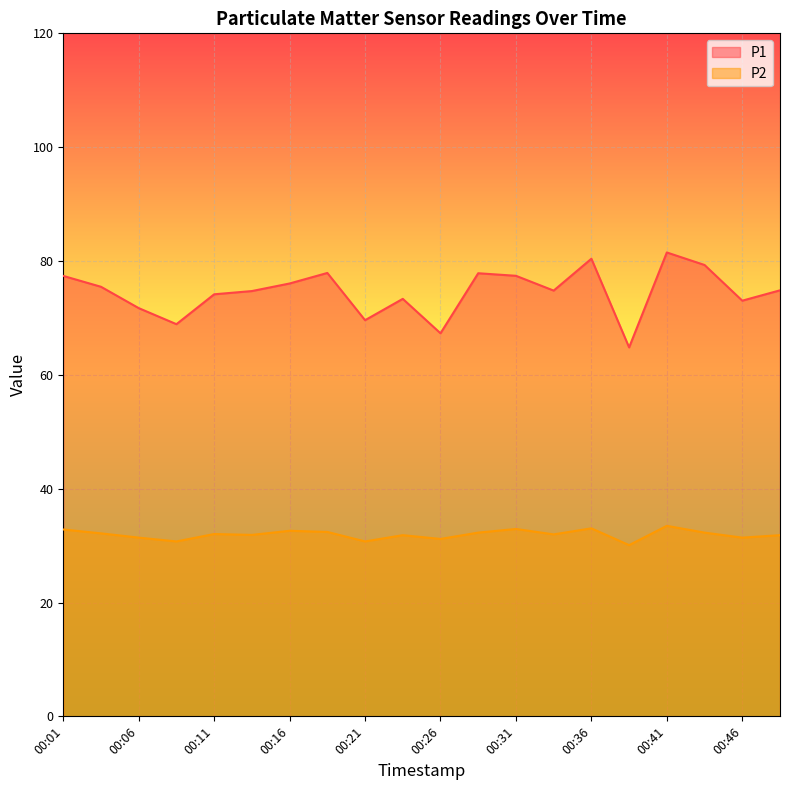

True or false: P1 and P2 intersect in this chart.

False